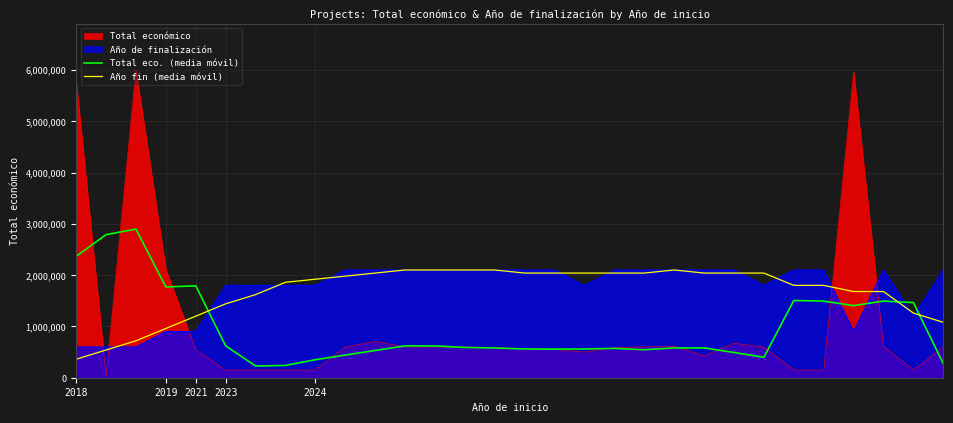

What value does the Año fin (media móvil) series have at 15?

2040000.0